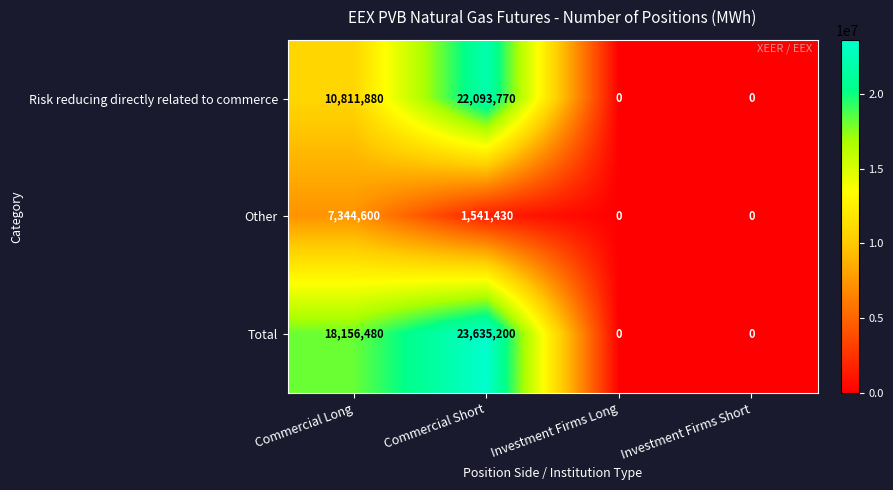

What is the average value of the Total series?

10447920